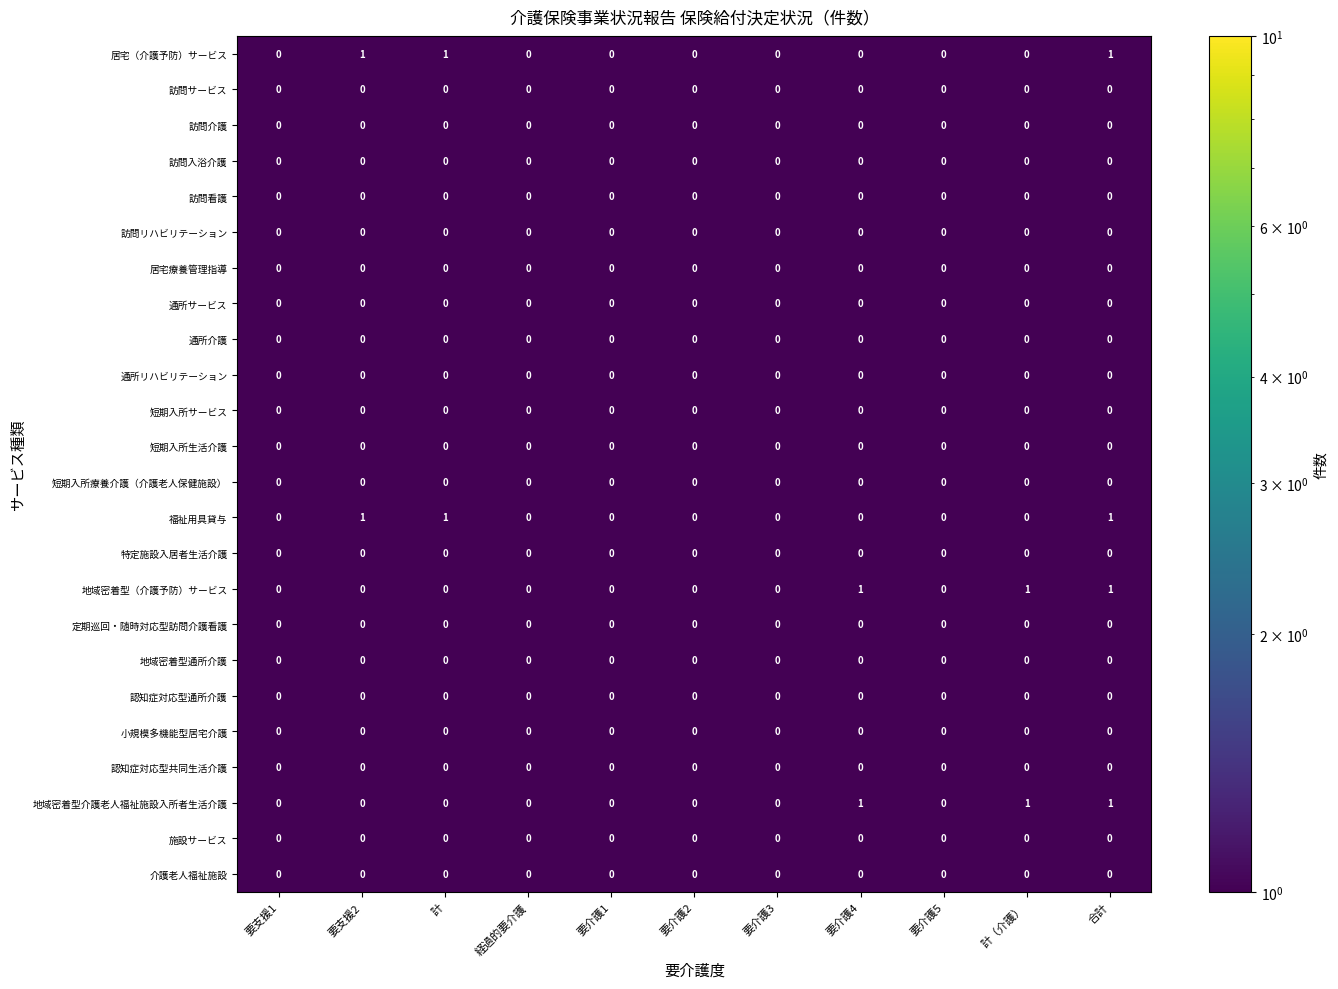

How many distinct data groups are displayed?

24